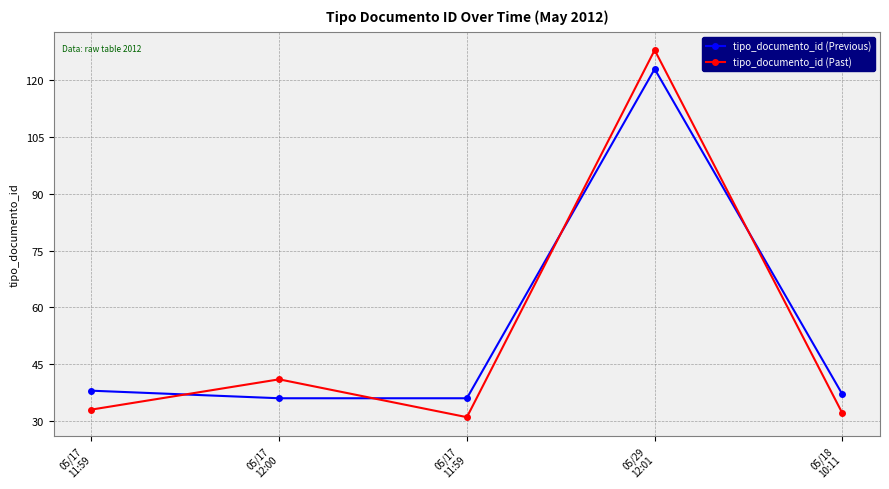

Which category has the highest value in the tipo_documento_id (Previous) series?

05/29
12:01